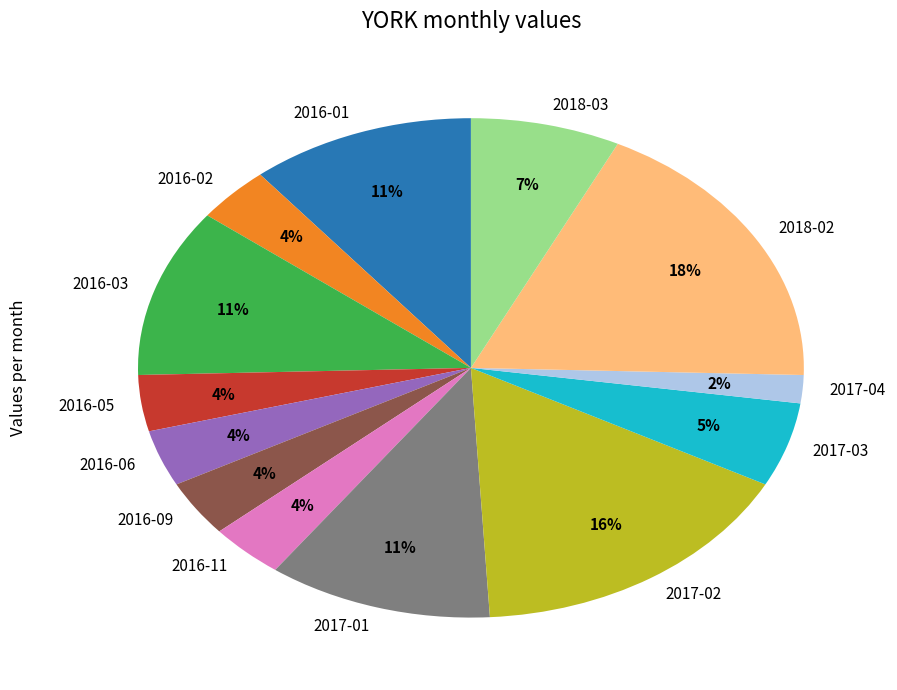

Is the sum of 2016-11 and 2017-01 greater than half?

No